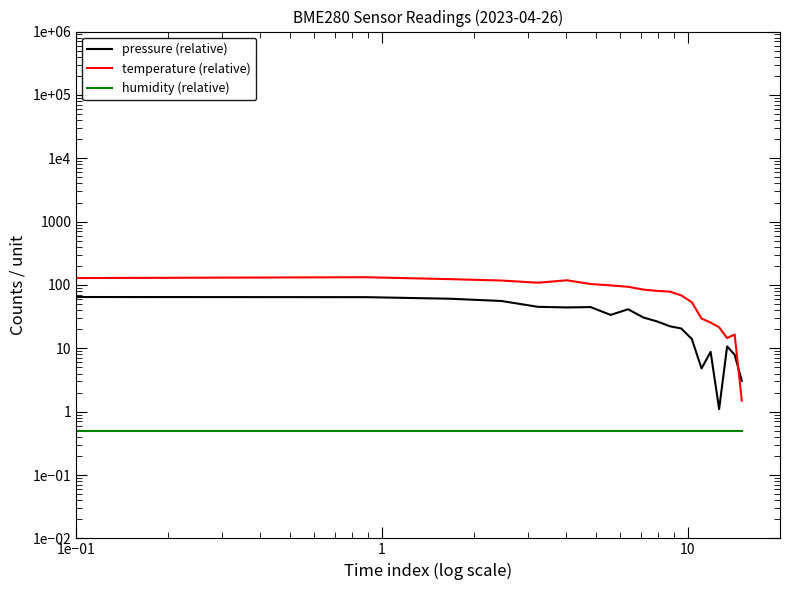

What is the value of the temperature (relative) point at the 9th from the left?

93.5